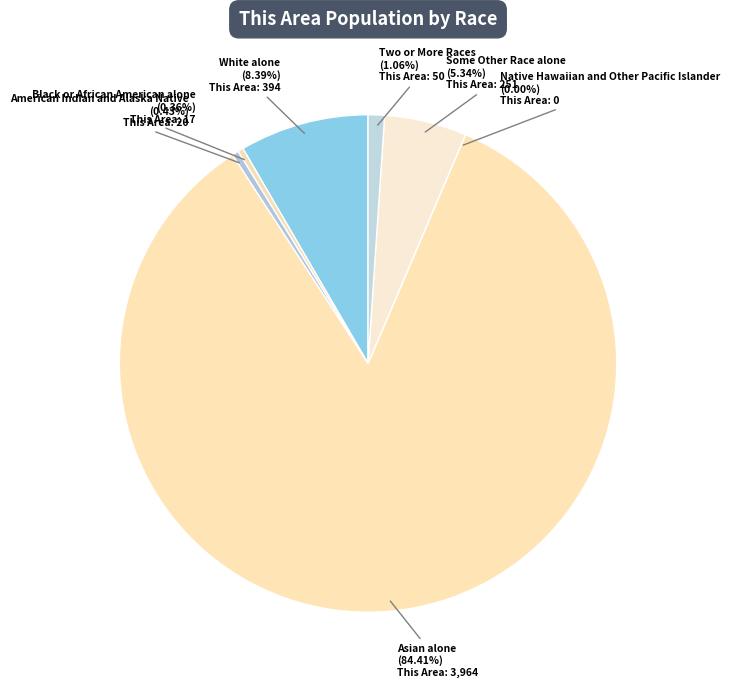

Does any single category account for the majority?

Yes